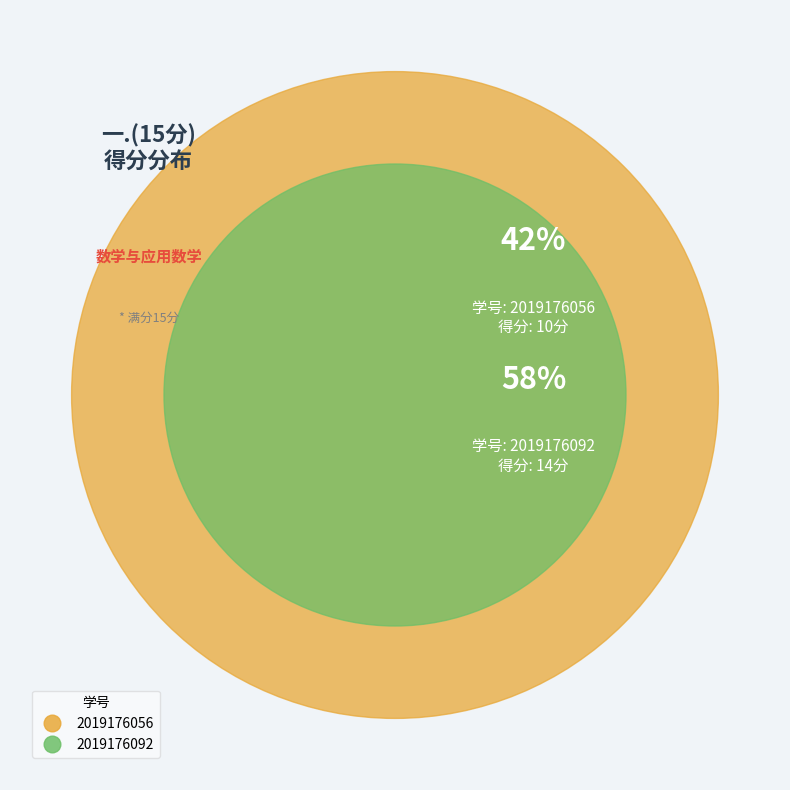

Does any single category account for the majority?

Yes